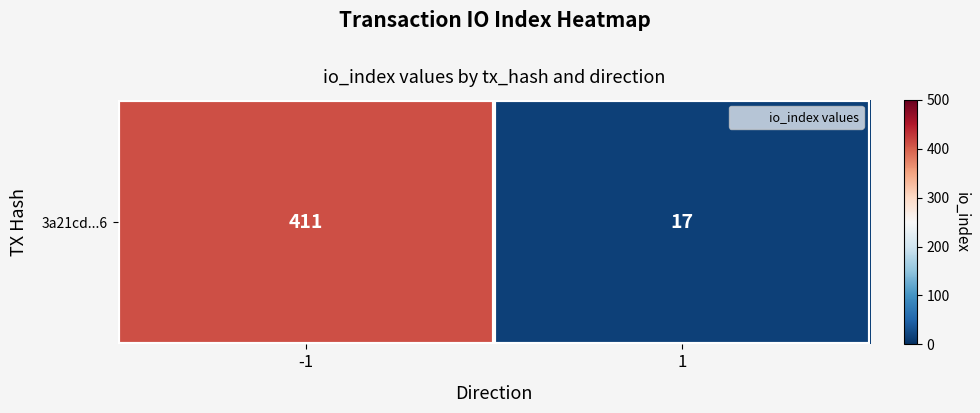

The chart shows a value of 27 at 1. True or false?

False